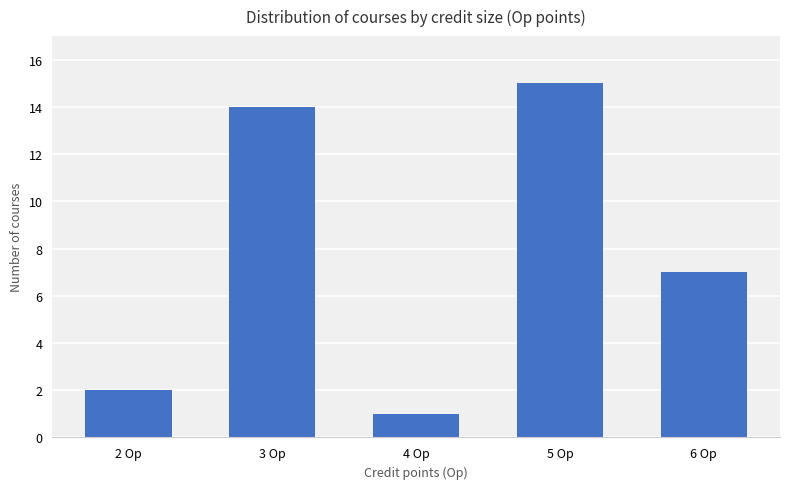

Where is the data nearest to the value 8?

6 Op